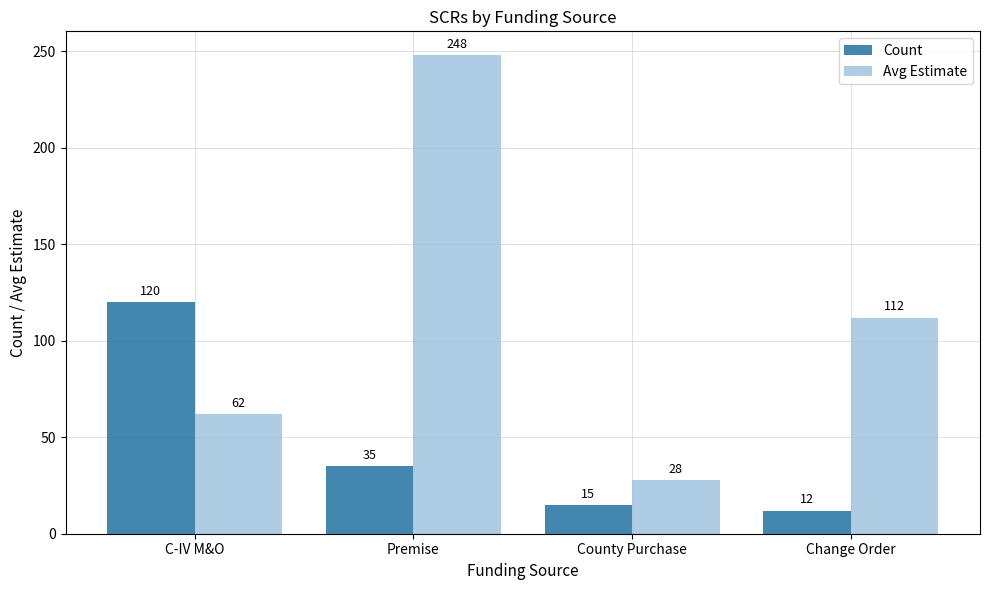

What is the label of the 4th bar from the right?

C-IV M&O